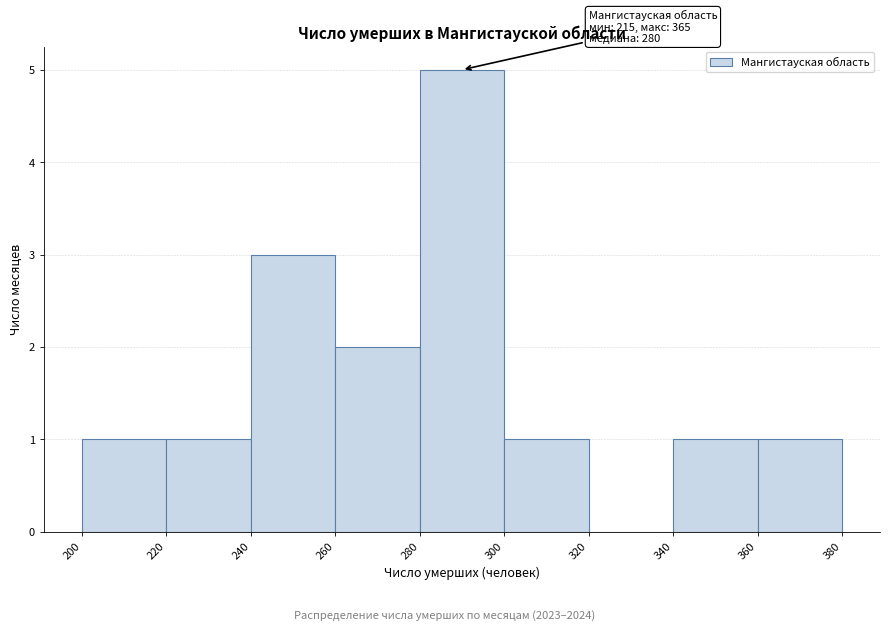

Which range on the x-axis has the tallest bar?

280 to 300